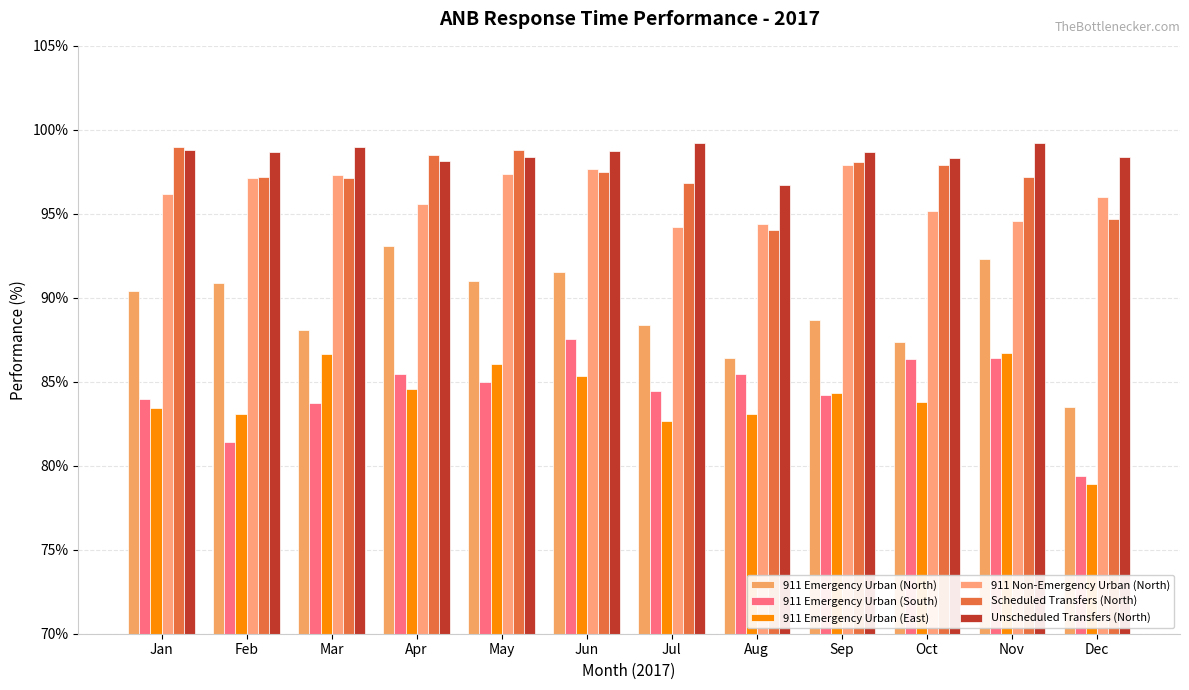

Reading left to right, transcribe all the data shown in this chart.

911 Emergency Urban (North): Jan=90.4	Feb=90.9	Mar=88.1	Apr=93.1	May=91.0	Jun=91.6	Jul=88.4	Aug=86.4	Sep=88.7	Oct=87.4	Nov=92.3	Dec=83.5
911 Emergency Urban (South): Jan=84.0	Feb=81.4	Mar=83.7	Apr=85.5	May=85.0	Jun=87.5	Jul=84.4	Aug=85.5	Sep=84.2	Oct=86.4	Nov=86.4	Dec=79.4
911 Emergency Urban (East): Jan=83.4	Feb=83.1	Mar=86.7	Apr=84.6	May=86.0	Jun=85.3	Jul=82.7	Aug=83.1	Sep=84.3	Oct=83.8	Nov=86.7	Dec=78.9
911 Non-Emergency Urban (North): Jan=96.2	Feb=97.1	Mar=97.3	Apr=95.6	May=97.4	Jun=97.7	Jul=94.2	Aug=94.4	Sep=97.9	Oct=95.1	Nov=94.6	Dec=96.0
Scheduled Transfers (North): Jan=99.0	Feb=97.2	Mar=97.1	Apr=98.5	May=98.8	Jun=97.5	Jul=96.8	Aug=94.0	Sep=98.1	Oct=97.9	Nov=97.2	Dec=94.7
Unscheduled Transfers (North): Jan=98.8	Feb=98.7	Mar=99.0	Apr=98.2	May=98.4	Jun=98.7	Jul=99.2	Aug=96.7	Sep=98.7	Oct=98.4	Nov=99.2	Dec=98.4